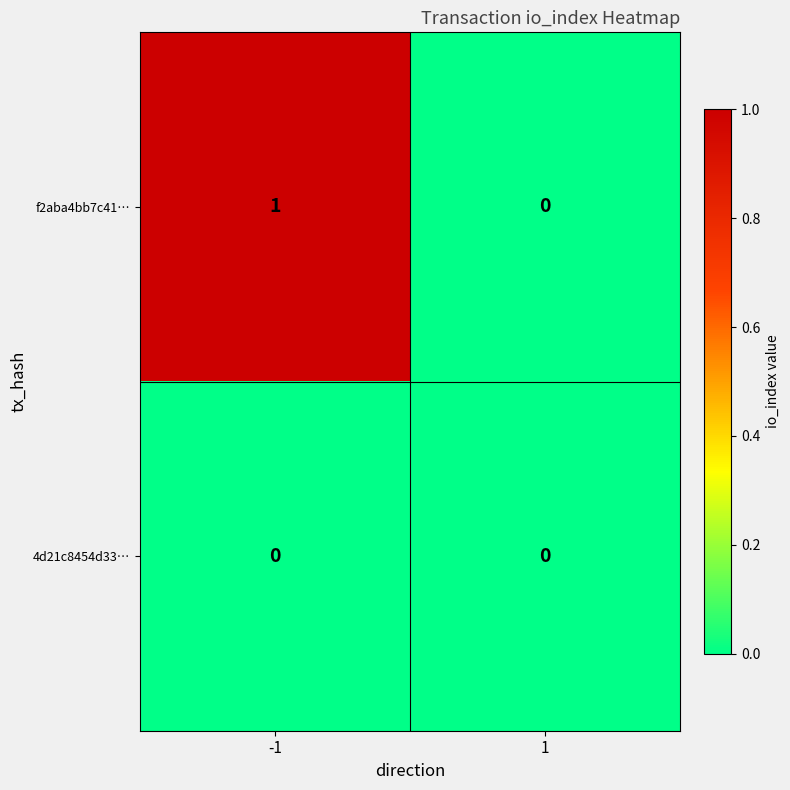

What is the difference between the highest and lowest values at -1?

1